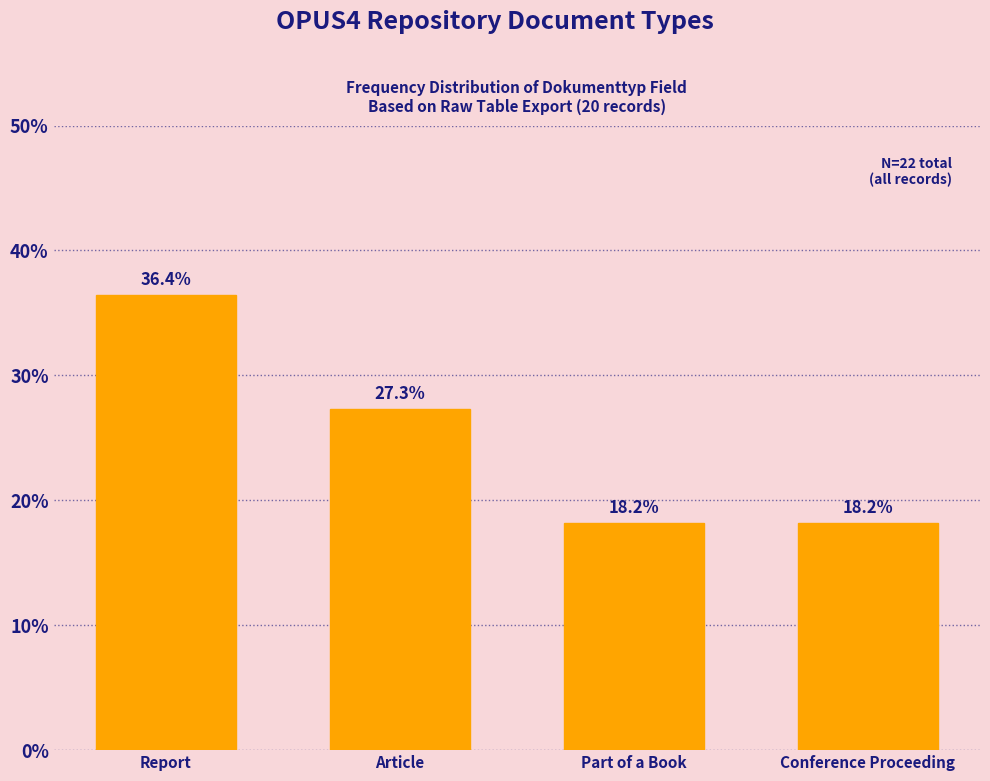

Reading right to left, transcribe all the data shown in this chart.

Conference Proceeding=18.2	Part of a Book=18.2	Article=27.3	Report=36.4